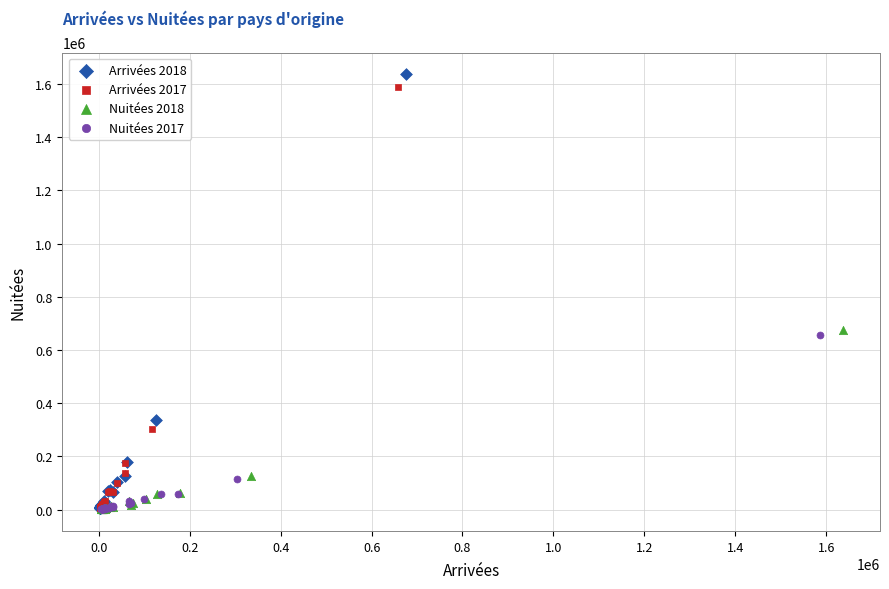

What are all the series names shown in the legend?

Arrivées 2018, Arrivées 2017, Nuitées 2018, Nuitées 2017